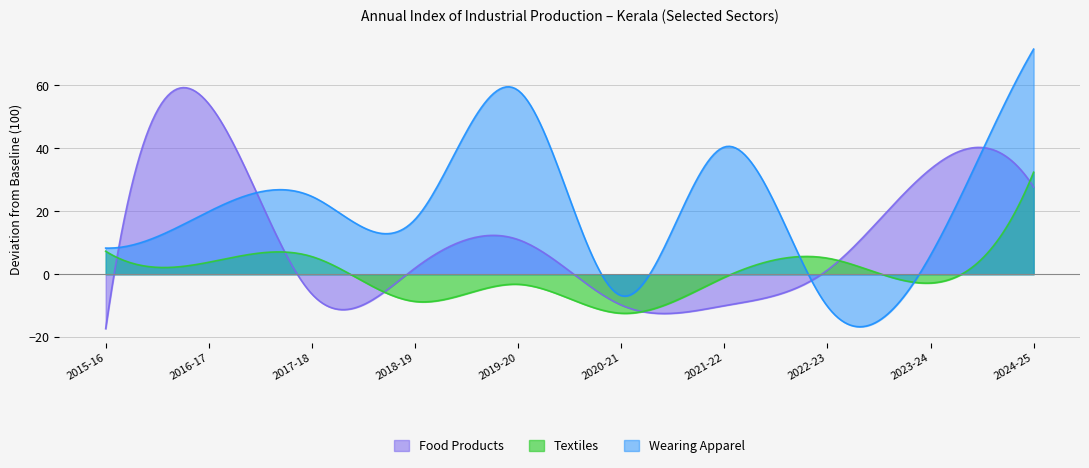

Is the value of Wearing Apparel at 2022-23 greater than the value of Food Products at 2020-21?

No